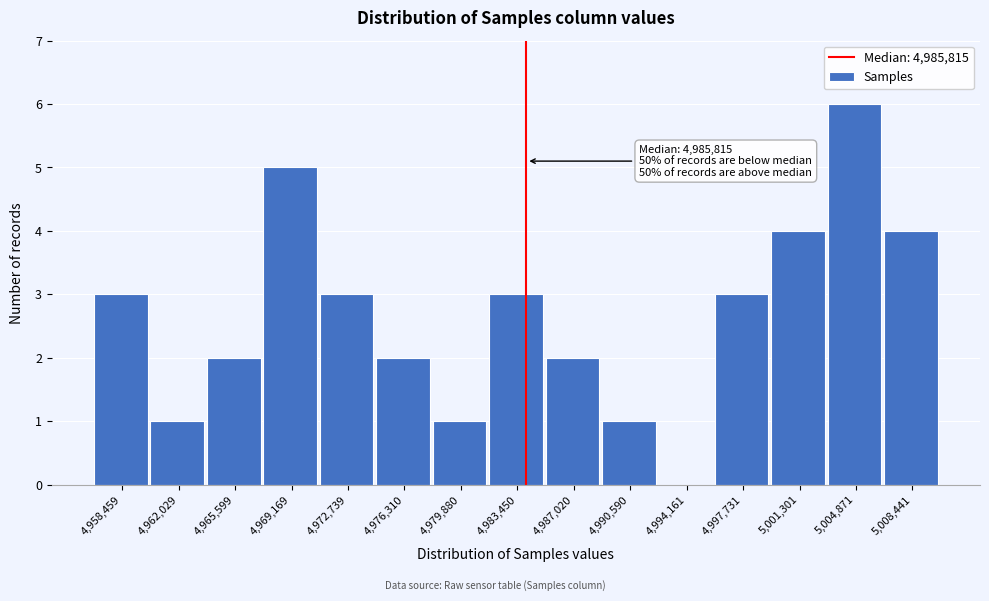

Reading left to right, what are all the values shown in this chart?

4,958,459=3	4,962,029=1	4,965,599=2	4,969,169=5	4,972,739=3	4,976,310=2	4,979,880=1	4,983,450=3	4,987,020=2	4,990,590=1	4,994,161=0	4,997,731=3	5,001,301=4	5,004,871=6	5,008,441=4